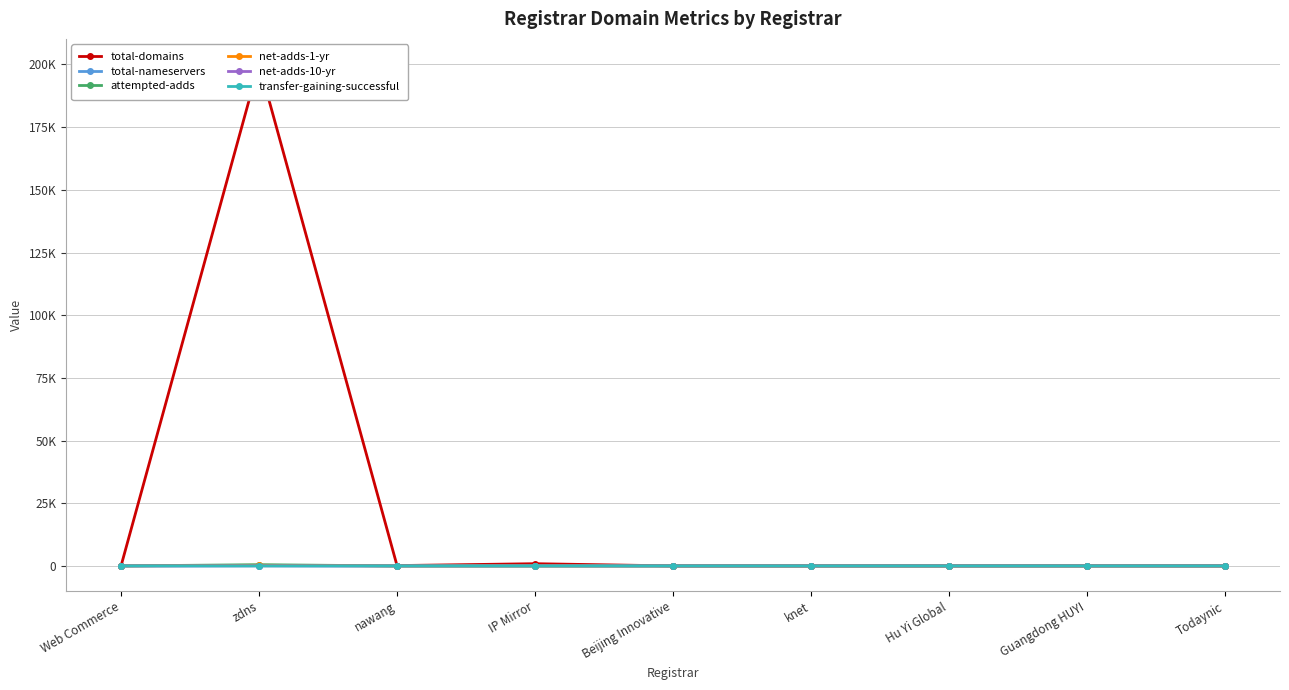

What is the spread (max minus min) of values at nawang?

139